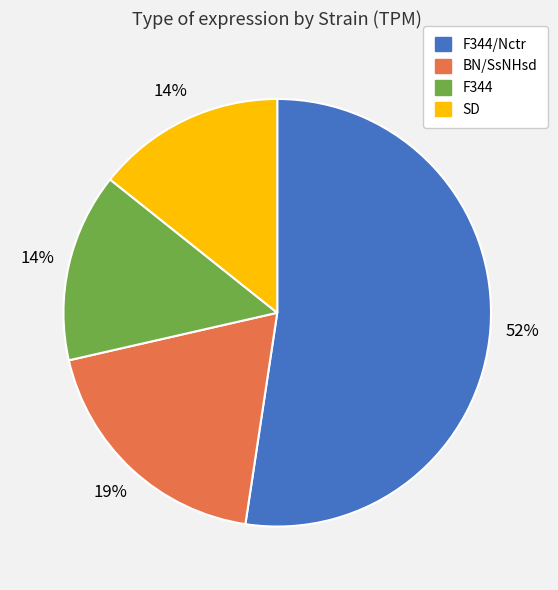

How many segments does this pie chart have?

4